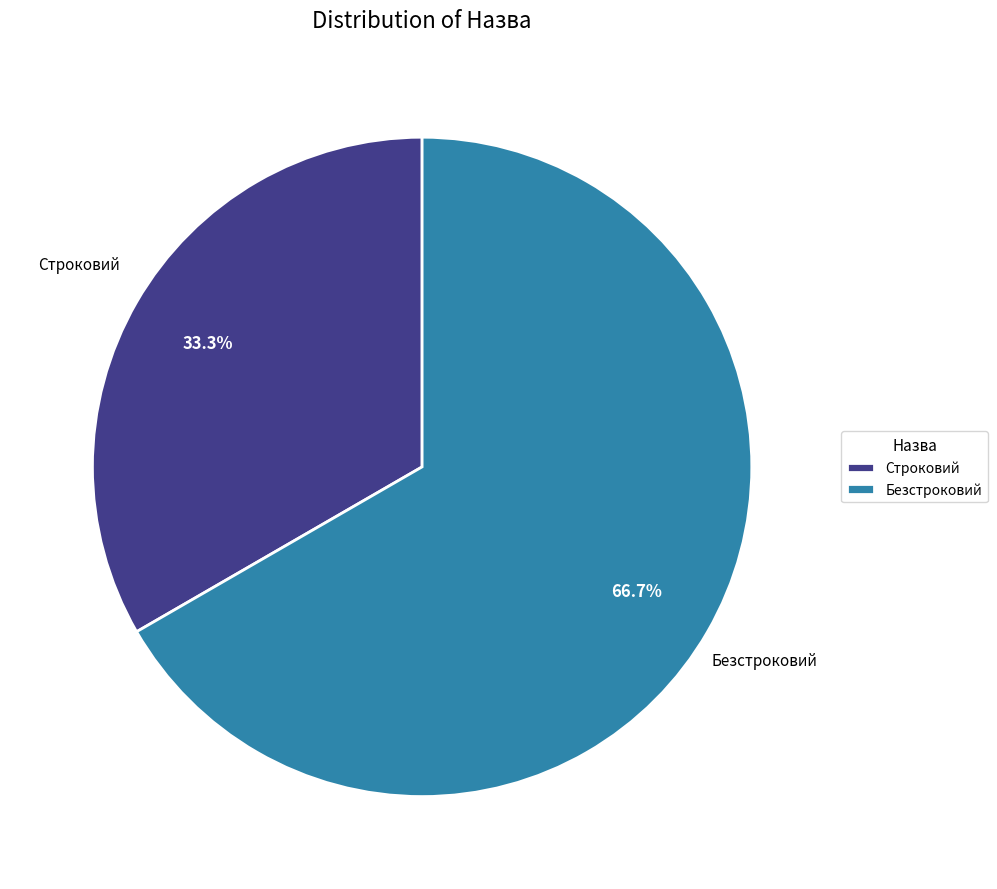

To the nearest percent, what percentage of the pie is Строковий?

33%